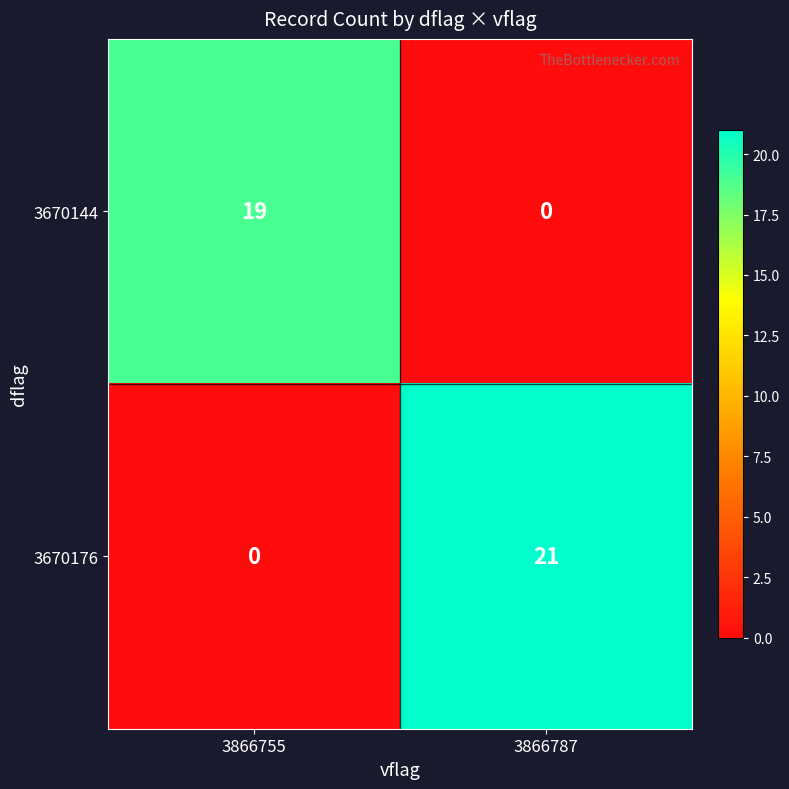

What is the difference between the 3670144 values at 3866755 and 3866787?

19